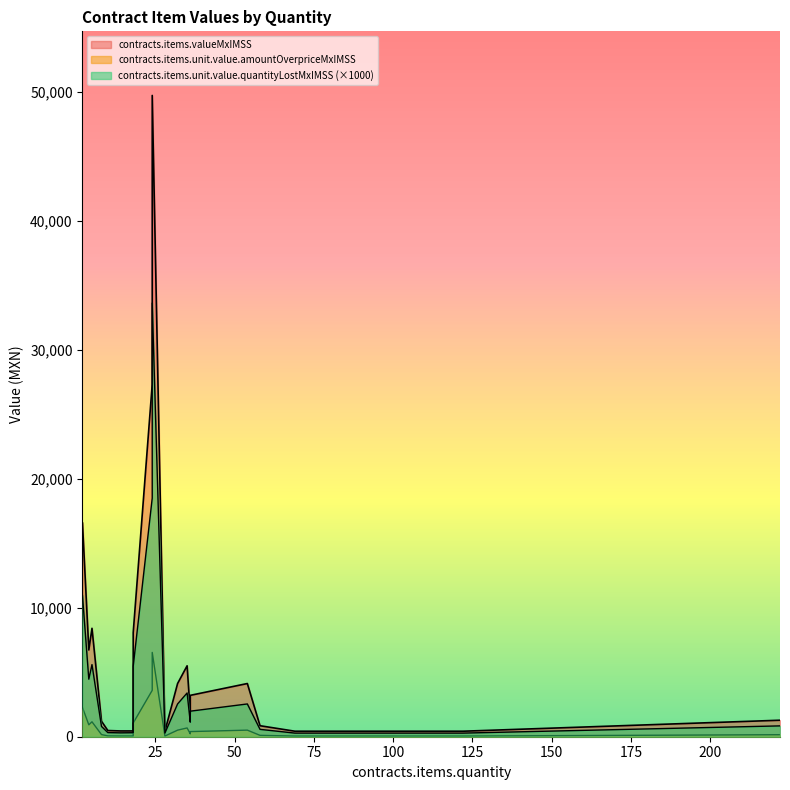

Which series has the largest total across all categories?

contracts.items.valueMxIMSS